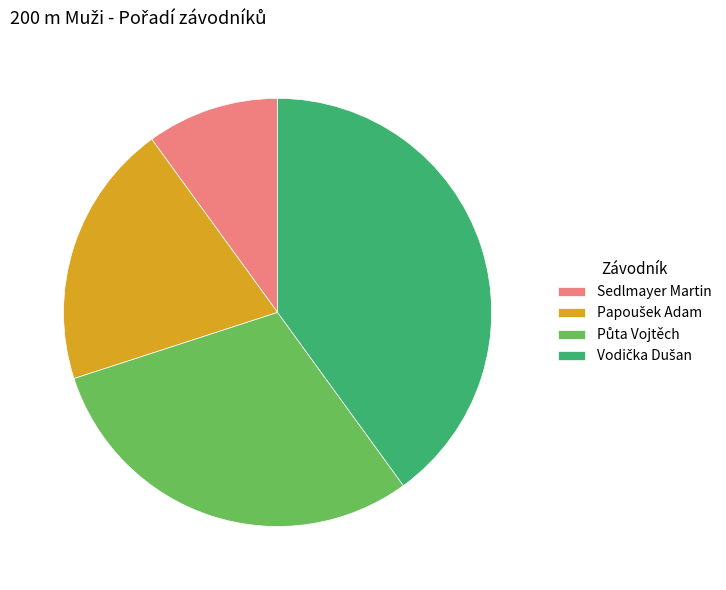

Does any single category account for the majority?

No